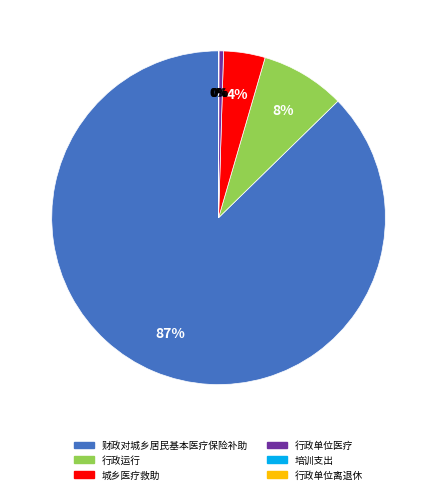

To the nearest percent, what is the average slice percentage?

17%